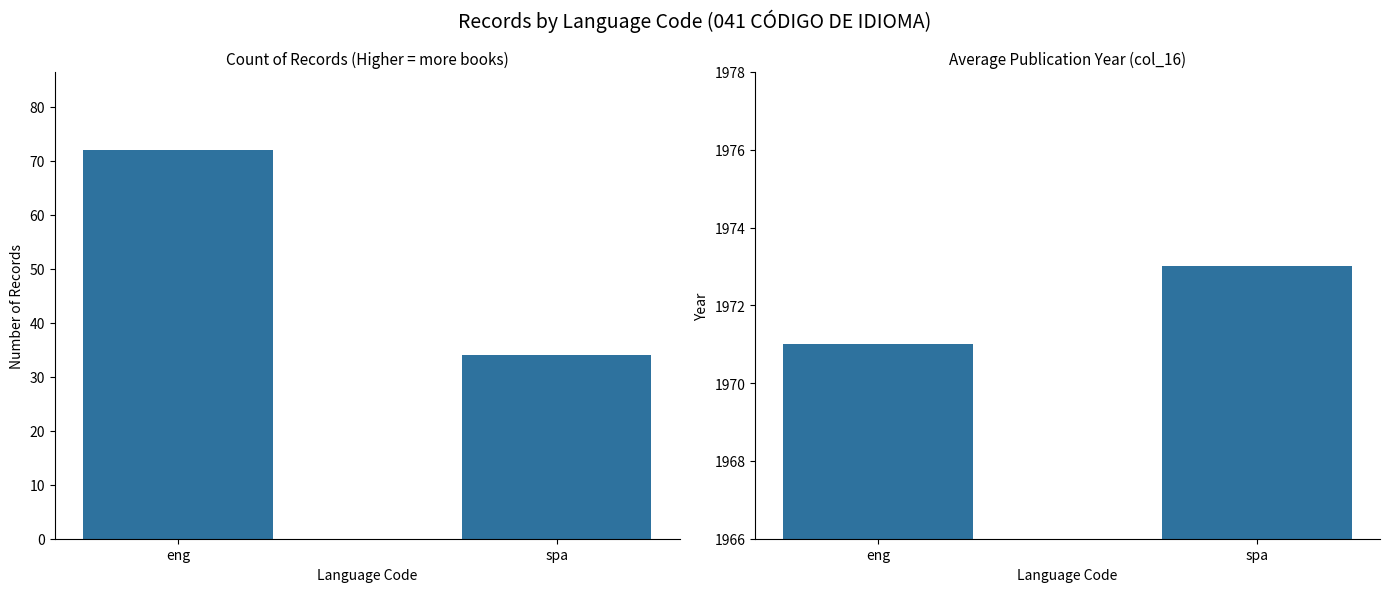

The value of Average Year at eng is 1971. True or false?

True